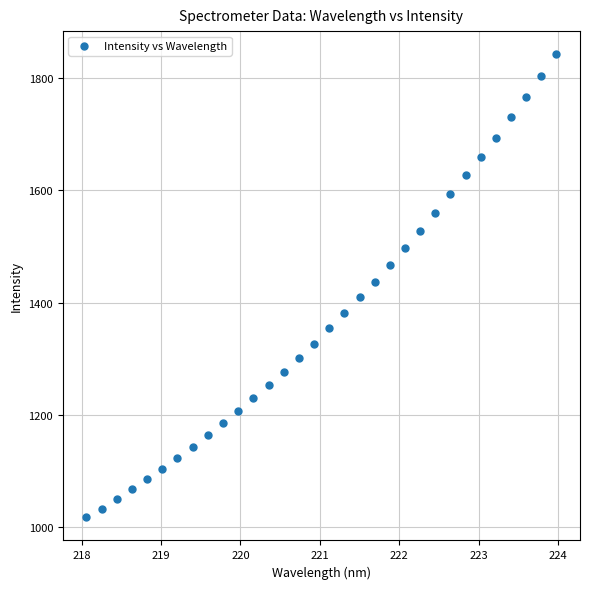

What is the range of X values (max minus min)?

5.9